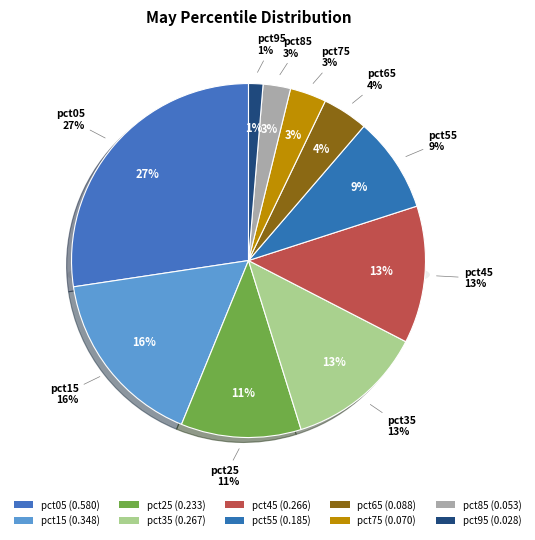

To the nearest percent, what is the difference between the largest and smallest slice percentages?

26%